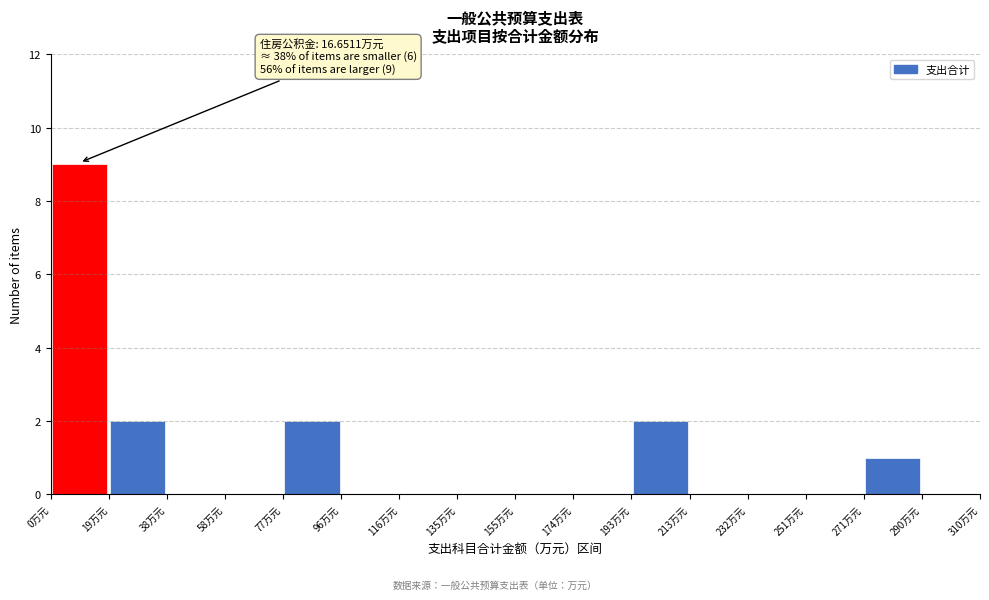

Over which range of the x-axis is the bar tallest?

0 to 20